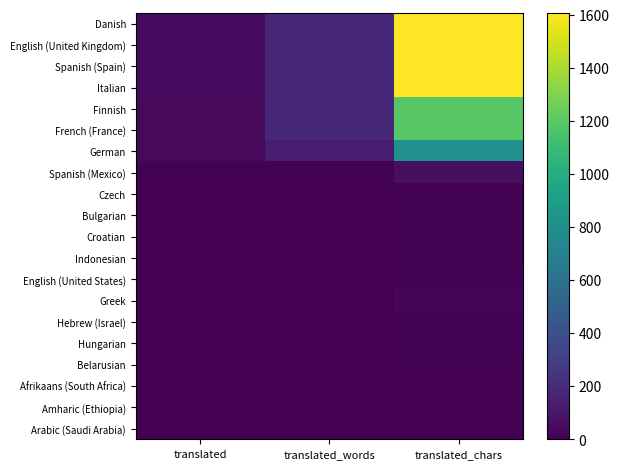

Reading left to right, list all the values displayed in this chart.

Danish: translated=48	translated_words=187	translated_chars=1607
English (United Kingdom): translated=48	translated_words=187	translated_chars=1607
Spanish (Spain): translated=48	translated_words=187	translated_chars=1607
Italian: translated=48	translated_words=187	translated_chars=1607
Finnish: translated=43	translated_words=183	translated_chars=1192
French (France): translated=43	translated_words=183	translated_chars=1192
German: translated=41	translated_words=121	translated_chars=810
Spanish (Mexico): translated=7	translated_words=9	translated_chars=63
Czech: translated=2	translated_words=2	translated_chars=11
Bulgarian: translated=2	translated_words=2	translated_chars=11
Croatian: translated=2	translated_words=2	translated_chars=11
Indonesian: translated=2	translated_words=2	translated_chars=11
English (United States): translated=2	translated_words=2	translated_chars=17
Greek: translated=3	translated_words=3	translated_chars=21
Hebrew (Israel): translated=3	translated_words=3	translated_chars=16
Hungarian: translated=3	translated_words=3	translated_chars=16
Belarusian: translated=1	translated_words=1	translated_chars=7
Afrikaans (South Africa): translated=0	translated_words=0	translated_chars=0
Amharic (Ethiopia): translated=0	translated_words=0	translated_chars=0
Arabic (Saudi Arabia): translated=0	translated_words=0	translated_chars=0